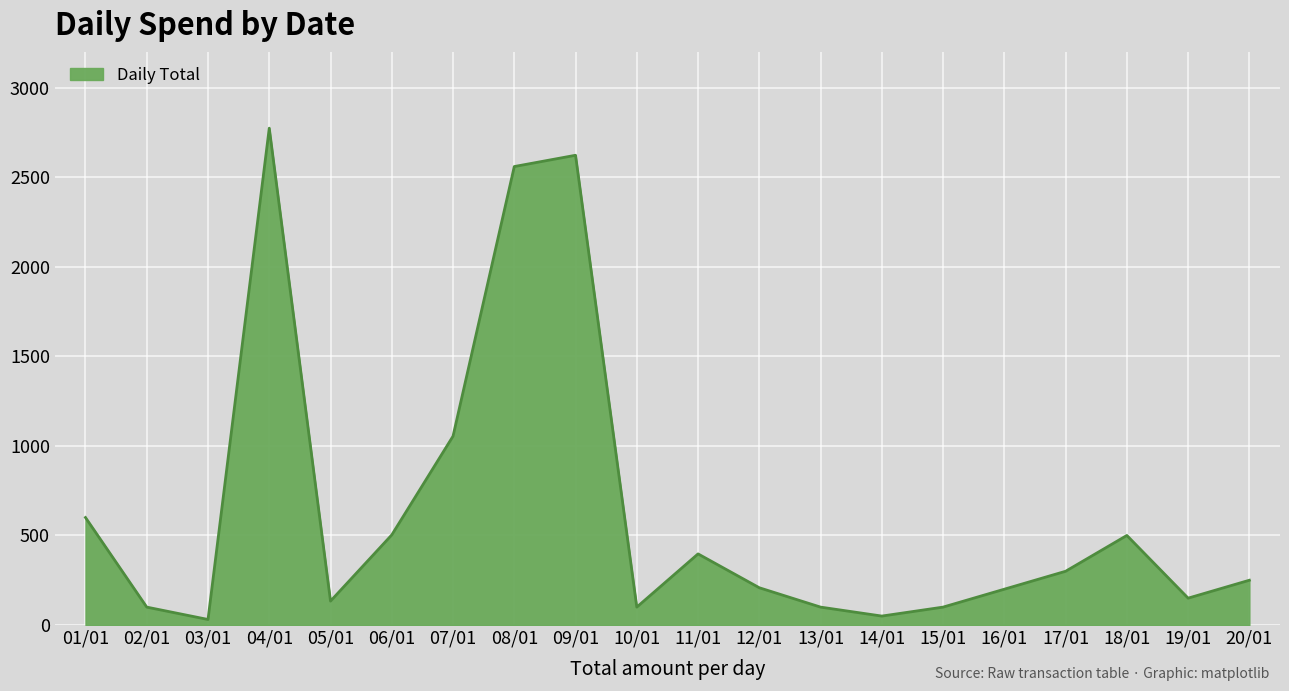

Between 11/01 and 09/01, which is larger?

09/01